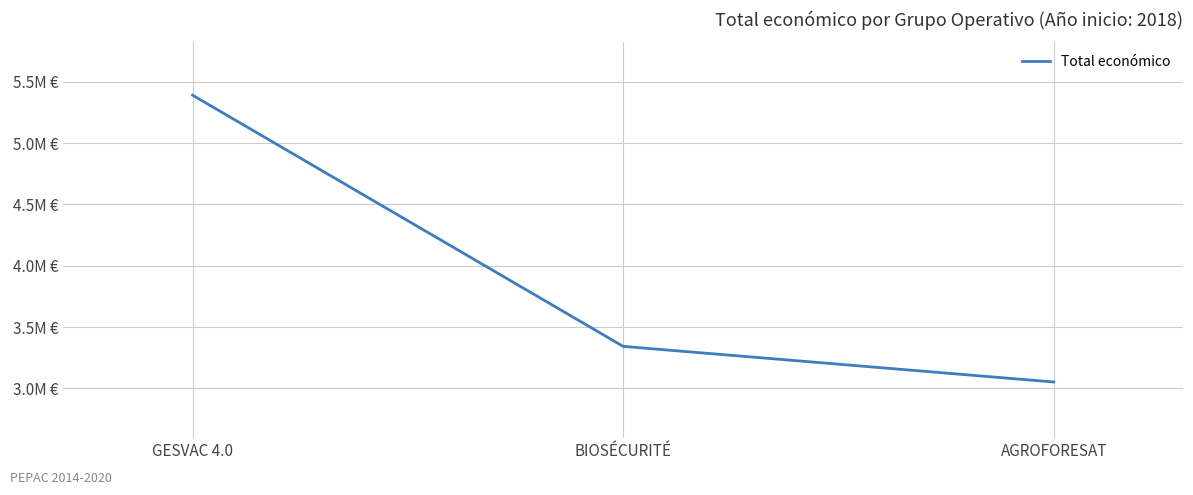

Is it true that the value at AGROFORESAT is 3051573?

True